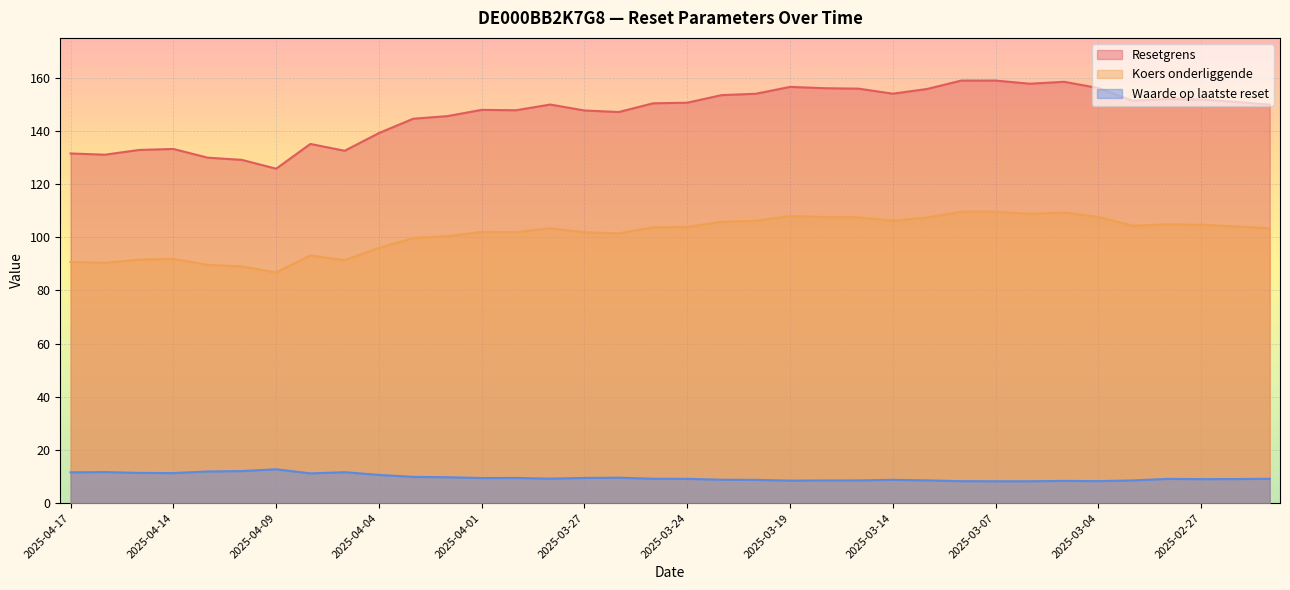

Between 2025-03-20 and 2025-04-15, which is larger?

2025-03-20